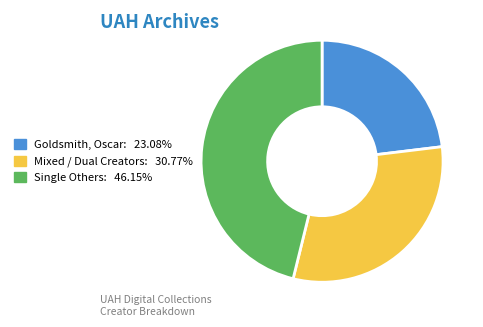

How many slices are in this pie chart?

3